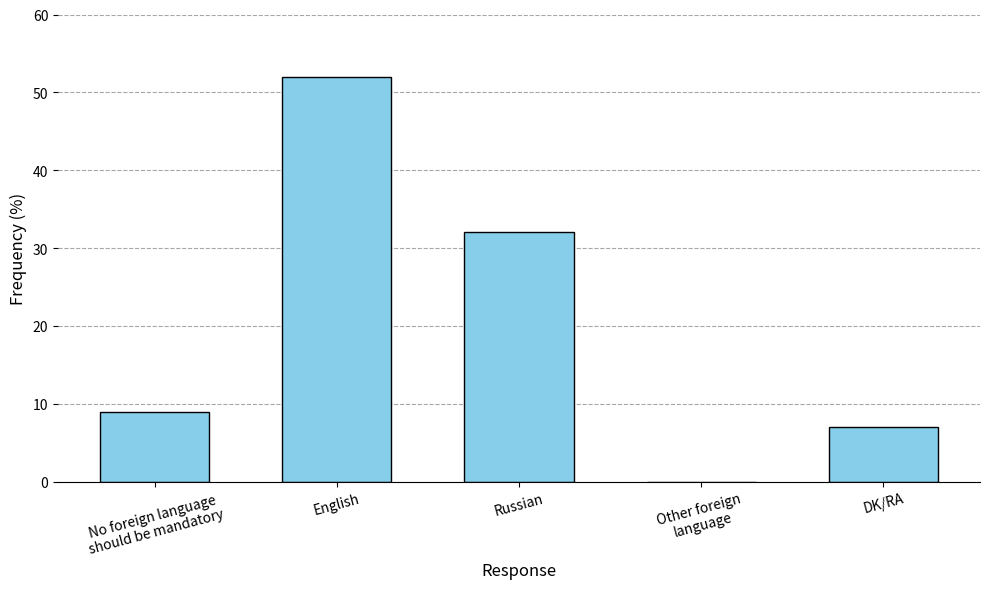

Where is the data nearest to the value 26?

Russian